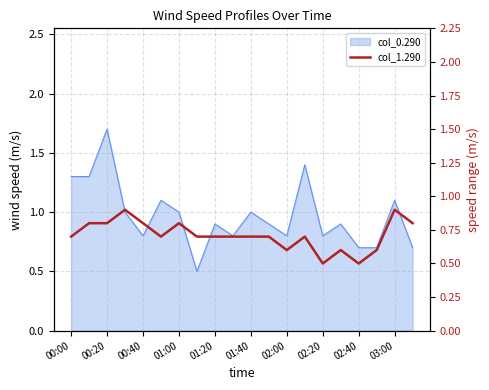

Where is the data nearest to the value 0?

02:20